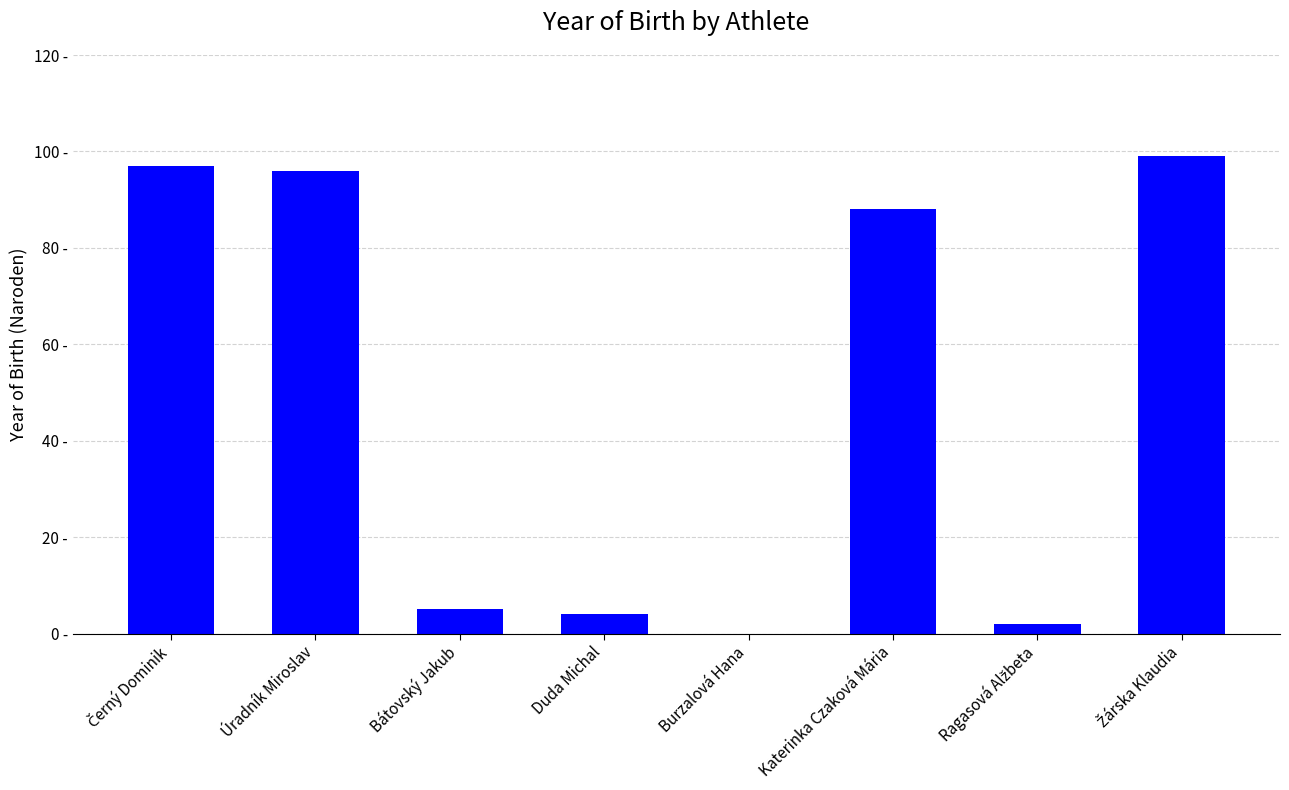

True or false: the data shows 0 at Burzalová Hana.

True